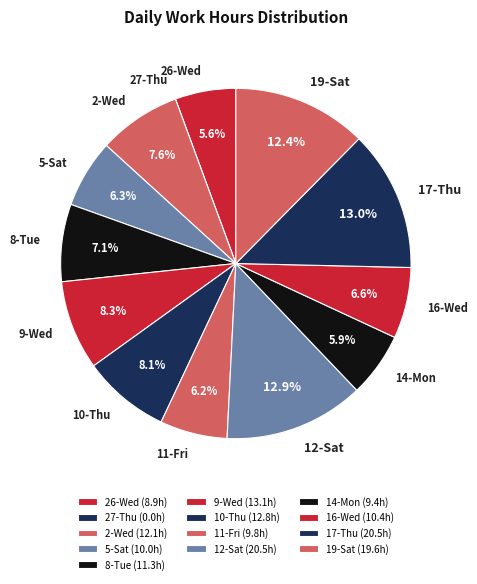

Which has a higher value, 9-Wed or 19-Sat?

19-Sat